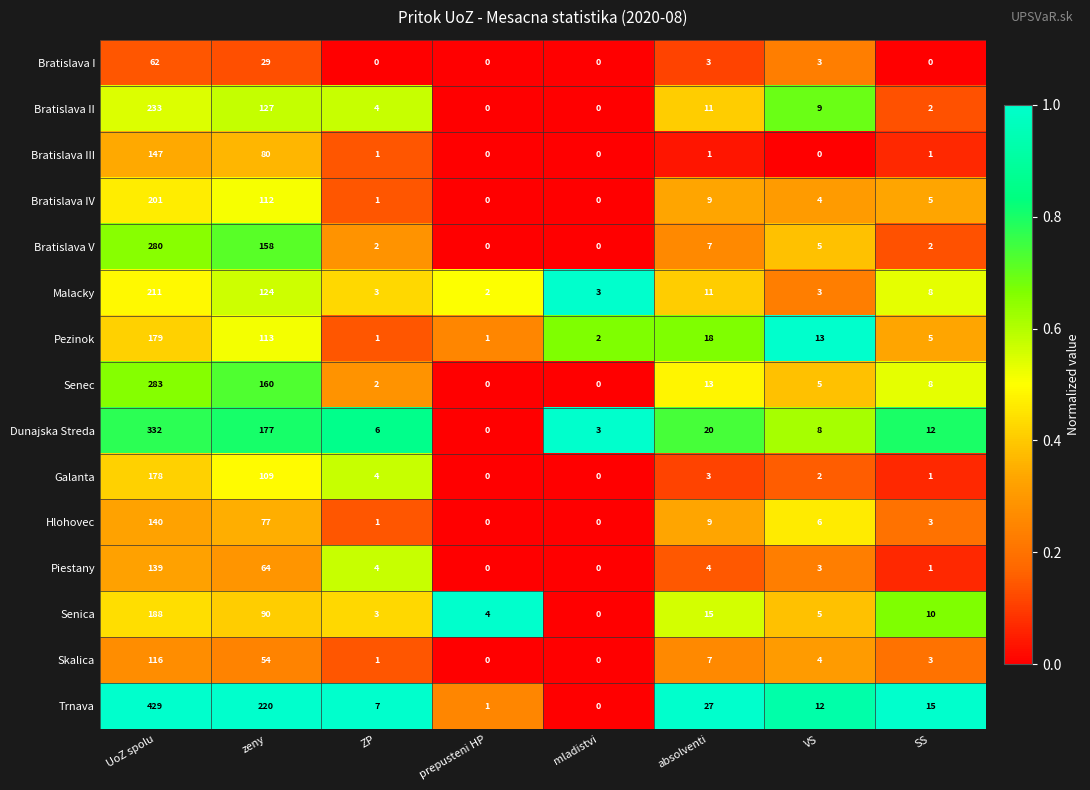

Which series changed the most between absolventi and VS?

Trnava